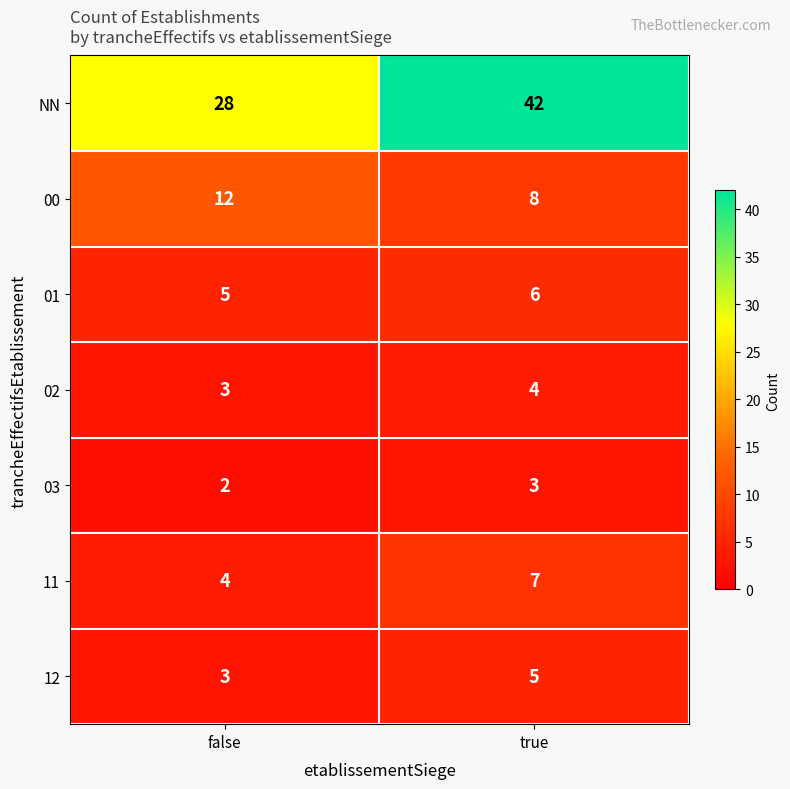

What is the sum of the 11 values at false and true?

11